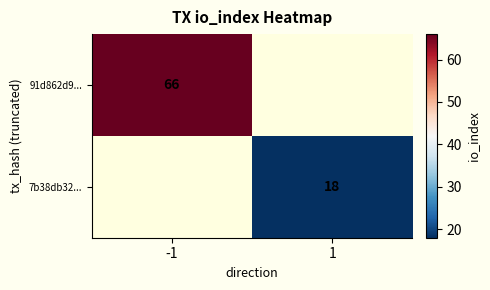

Is it true that 91d862d9... equals 19 at -1?

False